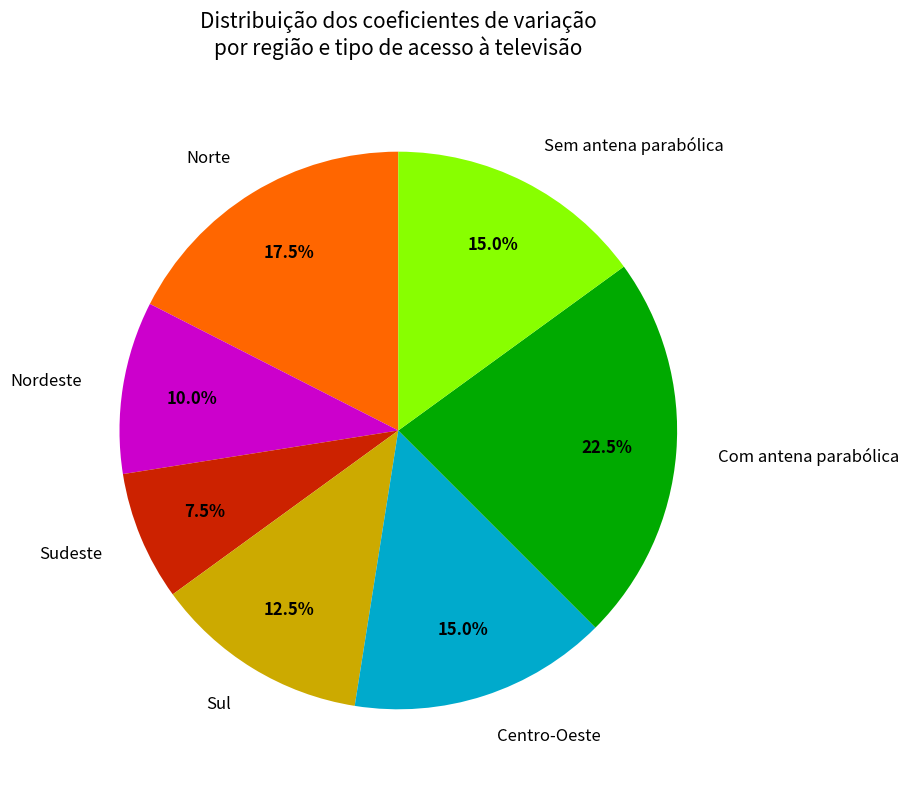

How many slices are in this pie chart?

7